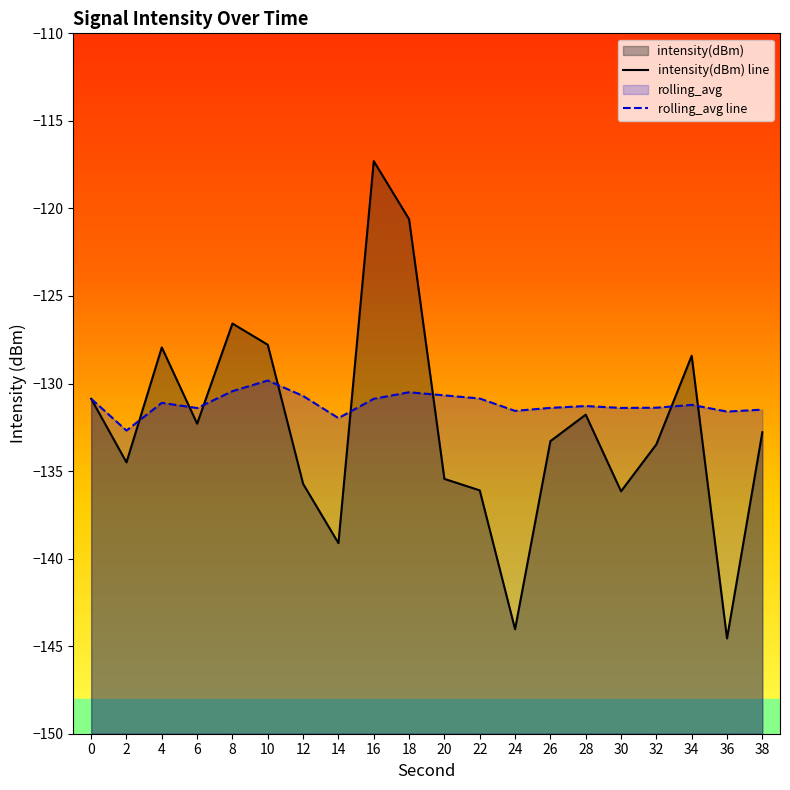

How many distinct data groups are displayed?

2